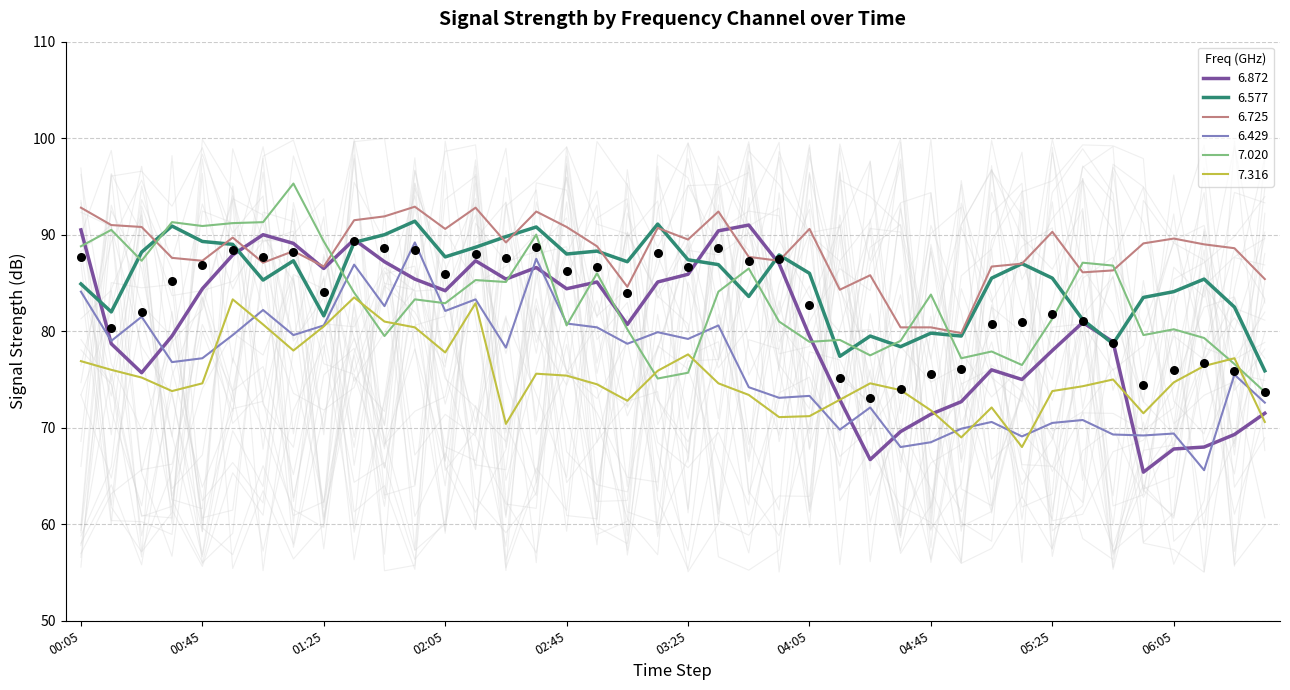

Is the value of 6.429 at 1999/10/06 05:15 greater than the value of 6.577 at 1999/10/06 01:55?

No